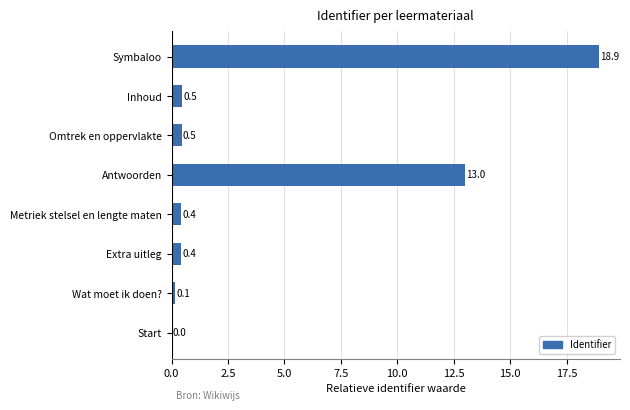

Where is the data nearest to the value 9?

Antwoorden